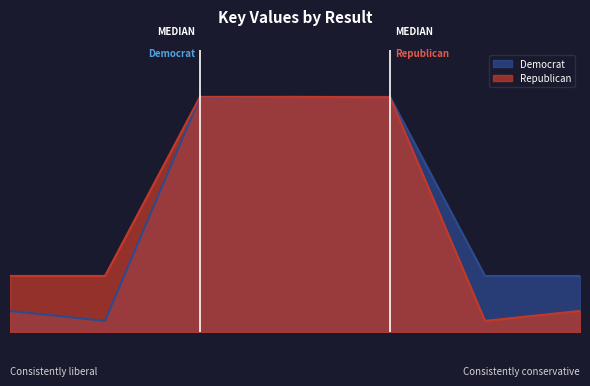

At which category does Republican reach its first local peak?

3